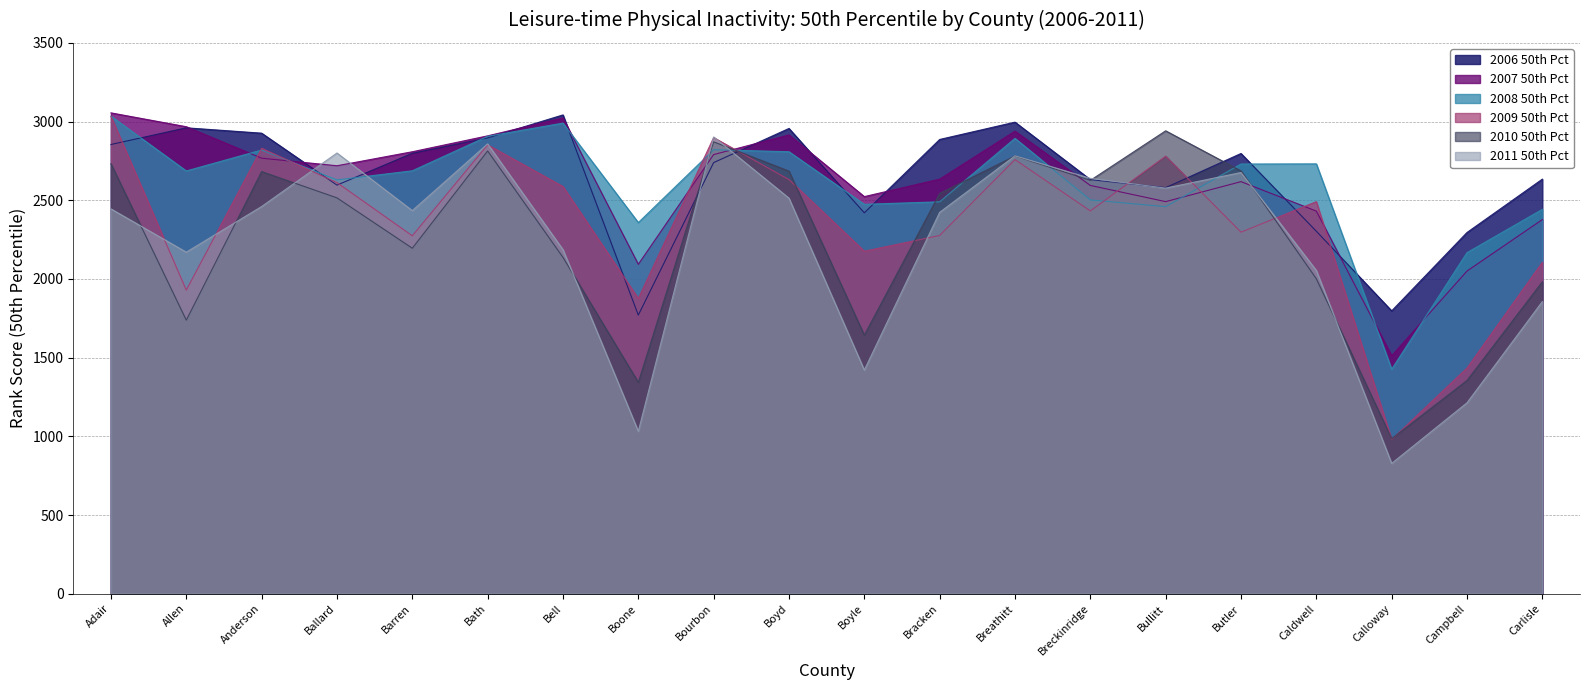

Rank the series by their maximum value, from lowest to highest.

2011 50th Pct, 2010 50th Pct, 2009 50th Pct, 2008 50th Pct, 2006 50th Pct, 2007 50th Pct